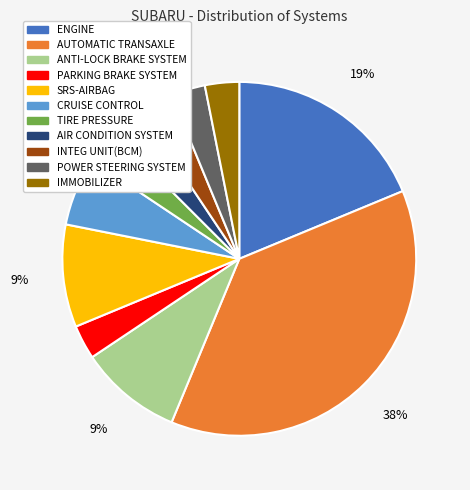

Combined, do CRUISE CONTROL and ANTI-LOCK BRAKE SYSTEM account for over 50%?

No